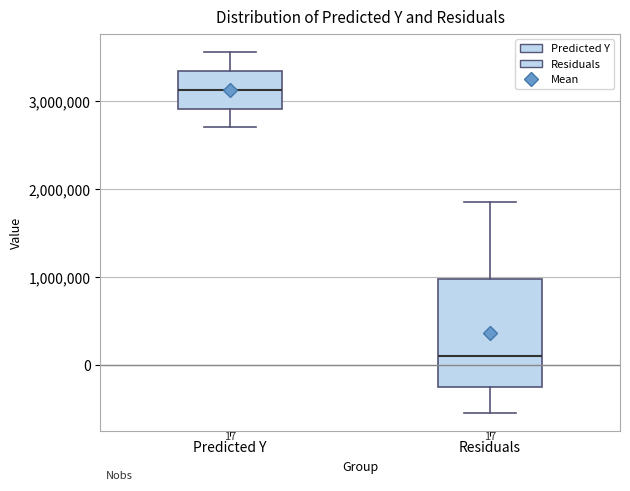

Which box has the lowest median line?

Residuals